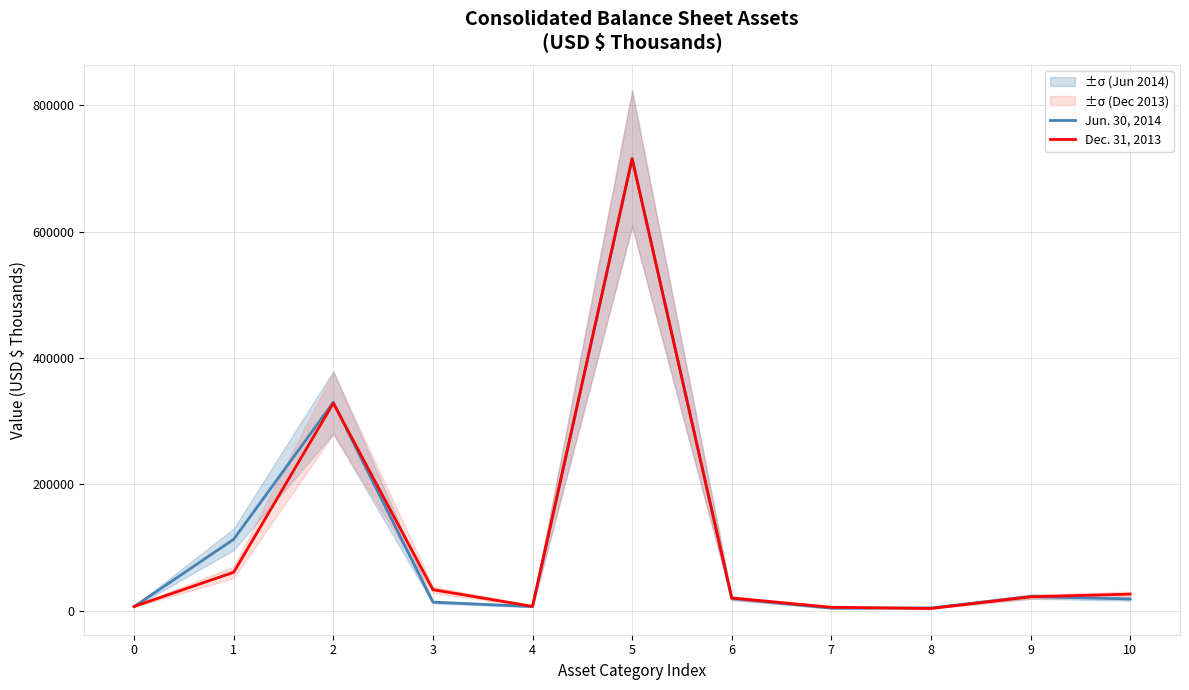

Reading left to right, what are all the values shown in this chart?

Jun. 30, 2014: 0=6289	1=112934	2=329667	3=13484	4=6404	5=715598	6=19343	7=3893	8=4356	9=22281	10=18486
Dec. 31, 2013: 0=6648	1=60695	2=328423	3=33175	4=6780	5=715160	6=20017	7=5346	8=3424	9=21955	10=26130